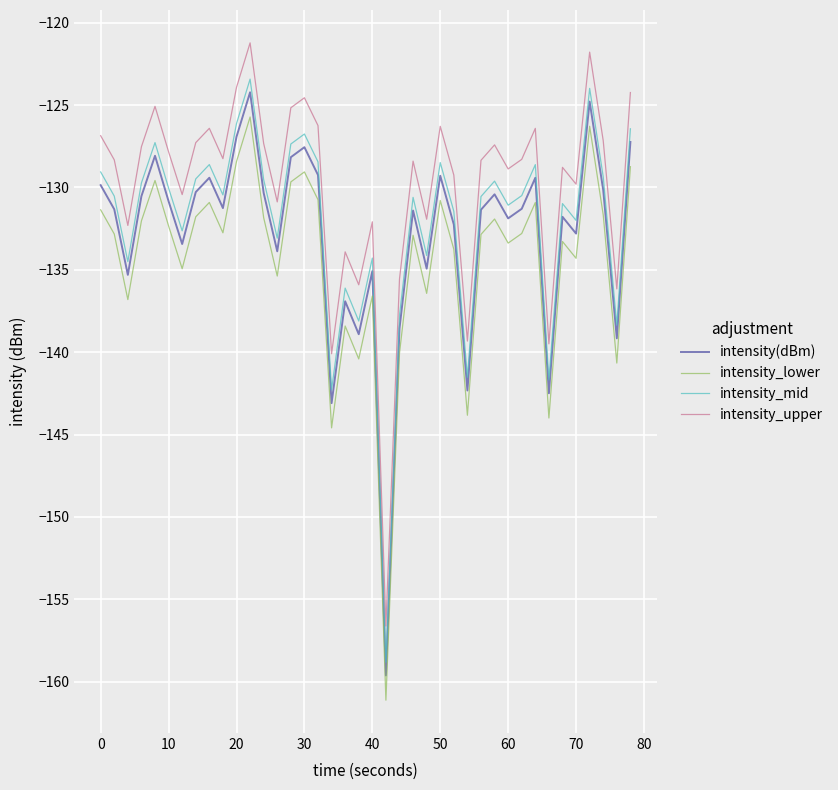

Which series has the largest total across all categories?

intensity_upper